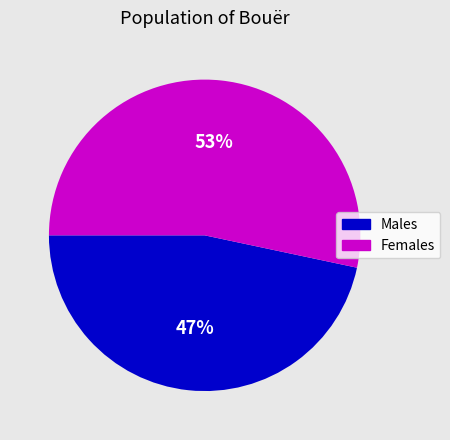

Is there any slice that represents more than half of the pie?

Yes